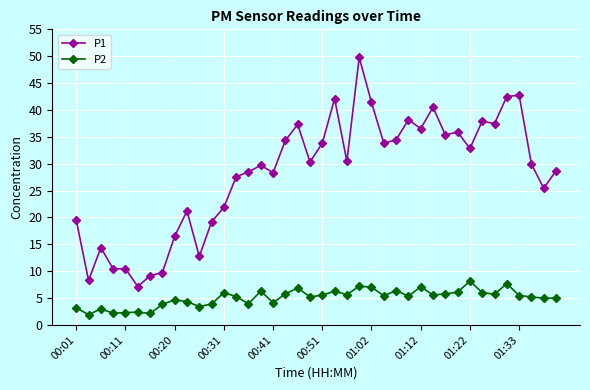

True or false: P2 and P1 intersect in this chart.

False